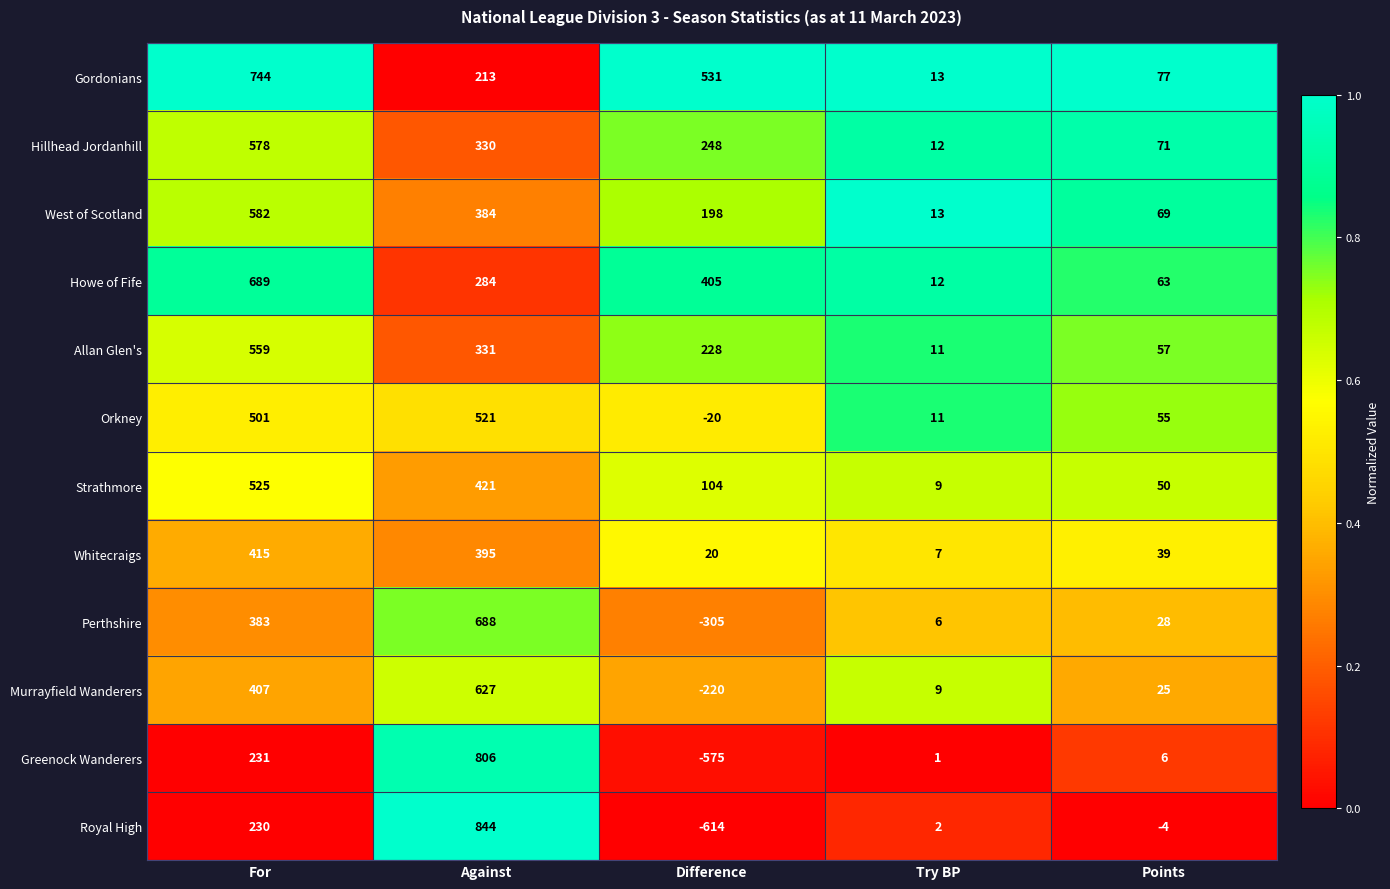

How many values in Perthshire are below zero?

1